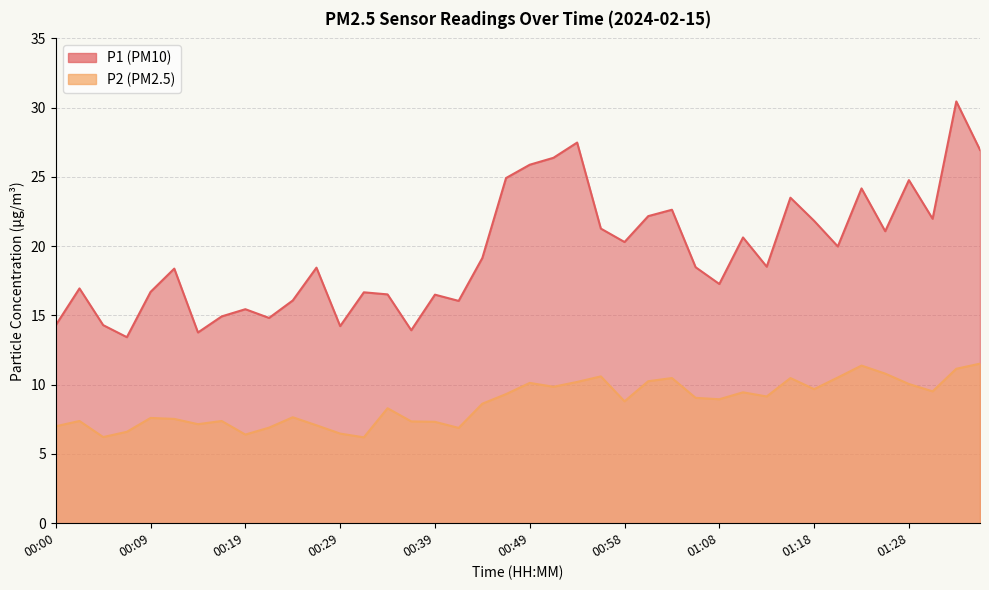

Reading left to right, list all the values displayed in this chart.

P1: 00:00=14.3	00:02=16.9	00:05=14.3	00:07=13.4	00:09=16.7	00:12=18.4	00:14=13.8	00:17=14.9	00:19=15.4	00:22=14.8	00:24=16.1	00:27=18.4	00:29=14.2	00:31=16.7	00:34=16.5	00:36=13.9	00:39=16.5	00:41=16.1	00:44=19.1	00:46=24.9	00:49=25.9	00:51=26.4	00:53=27.5	00:56=21.3	00:58=20.3	01:01=22.2	01:03=22.6	01:06=18.5	01:08=17.3	01:11=20.6	01:13=18.5	01:15=23.5	01:18=21.8	01:20=20.0	01:23=24.2	01:25=21.1	01:28=24.8	01:30=22.0	01:33=30.4	01:35=26.9
P2: 00:00=7.0	00:02=7.4	00:05=6.2	00:07=6.6	00:09=7.6	00:12=7.5	00:14=7.2	00:17=7.4	00:19=6.4	00:22=6.9	00:24=7.7	00:27=7.1	00:29=6.5	00:31=6.2	00:34=8.3	00:36=7.3	00:39=7.3	00:41=6.9	00:44=8.6	00:46=9.3	00:49=10.1	00:51=9.8	00:53=10.2	00:56=10.6	00:58=8.8	01:01=10.2	01:03=10.5	01:06=9.1	01:08=8.9	01:11=9.4	01:13=9.2	01:15=10.5	01:18=9.7	01:20=10.5	01:23=11.4	01:25=10.8	01:28=10.1	01:30=9.5	01:33=11.2	01:35=11.5